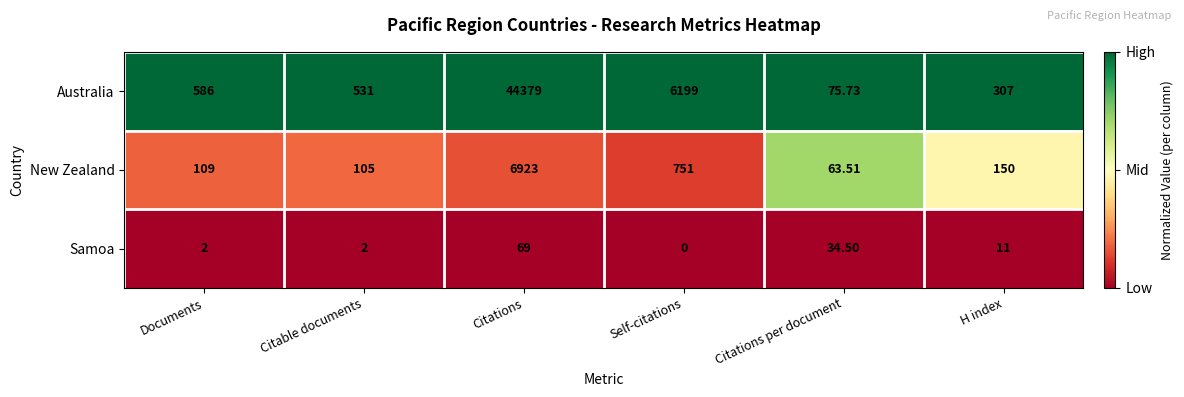

At which category does the chart reach its peak across all series?

Citations